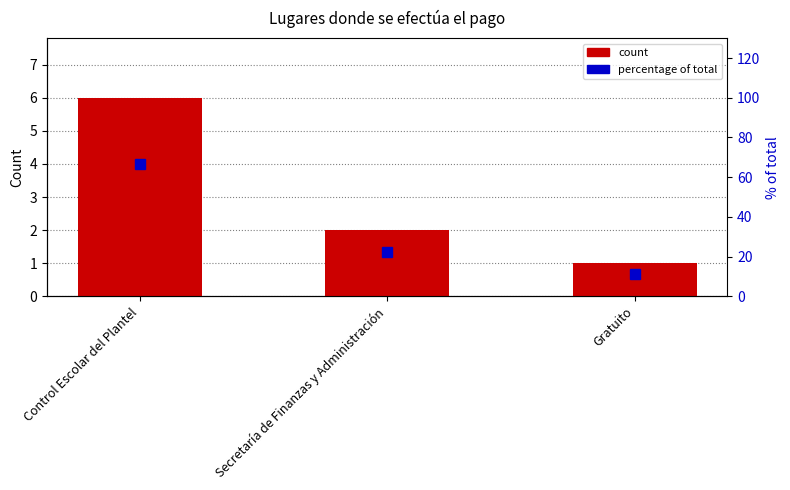

What is the label of the 2nd bar from the left?

Secretaría de Finanzas y Administración